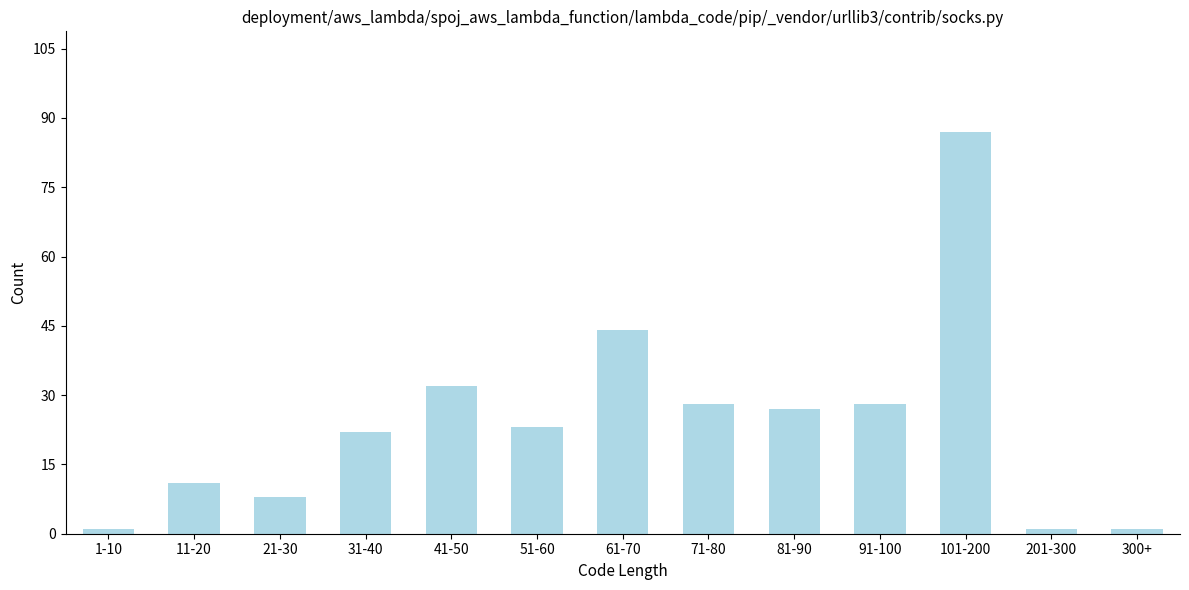

Reading left to right, extract all data points from this chart.

1	11	8	22	32	23	44	28	27	28	87	1	1